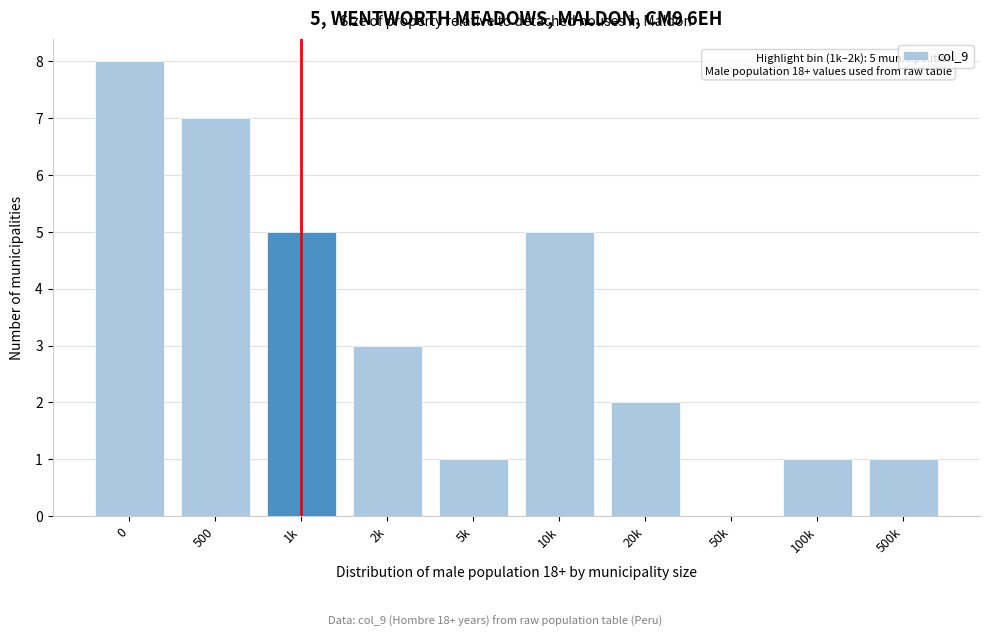

Reading left to right, list all the values displayed in this chart.

0=8	500=7	1k=5	2k=3	5k=1	10k=5	20k=2	50k=0	100k=1	500k=1